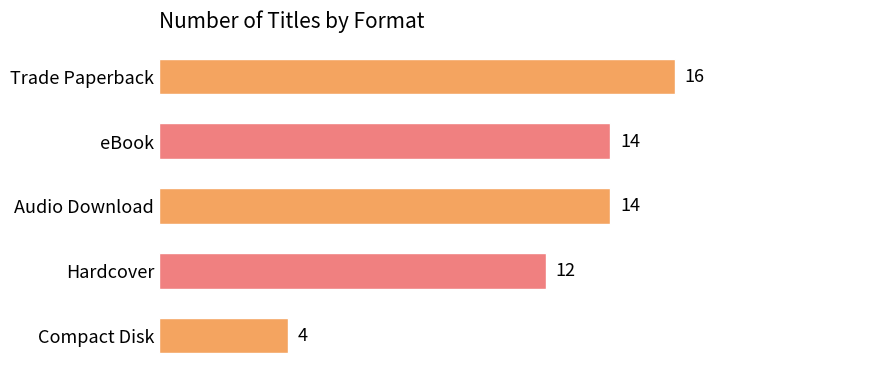

Count the values in the range 12 to 14.

3